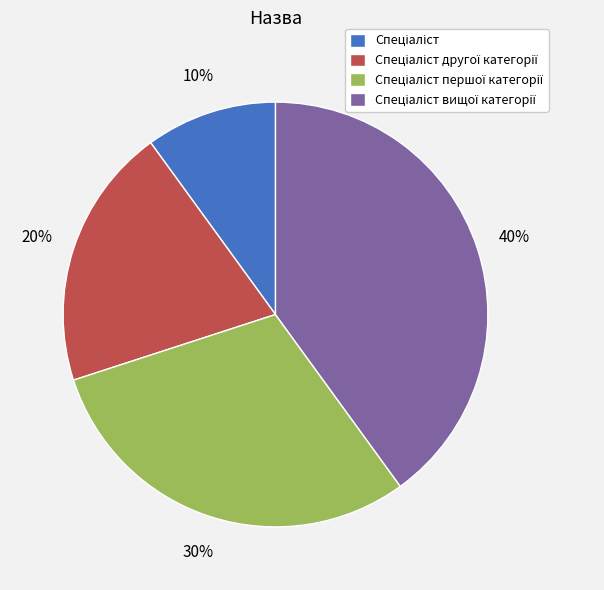

To the nearest percent, what is the average slice percentage?

25%